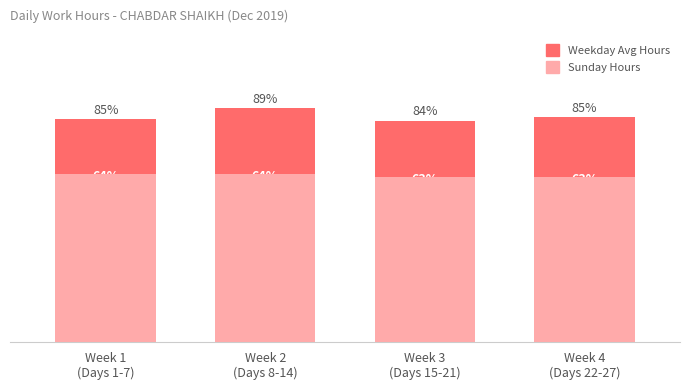

What position from the right is Week 4
(Days 22-27)?

1